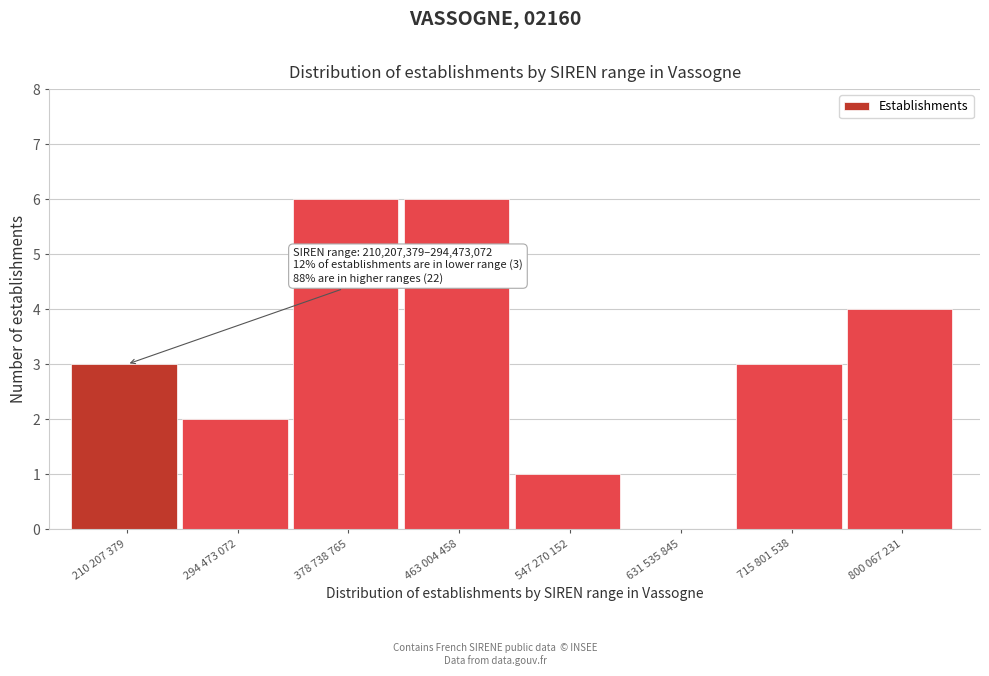

Reading left to right, transcribe all the data shown in this chart.

210 207 379=3	294 473 072=2	378 738 765=6	463 004 458=6	547 270 152=1	631 535 845=0	715 801 538=3	800 067 231=4